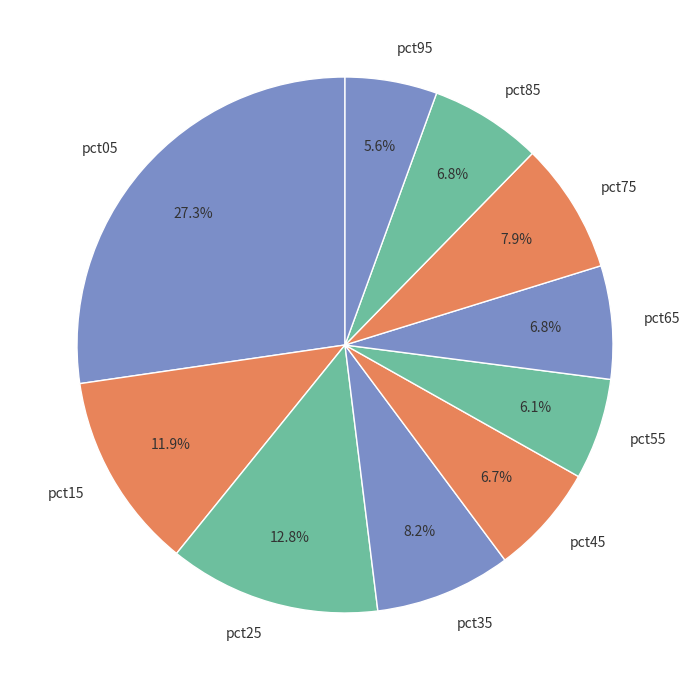

To the nearest percent, what percentage of the pie is pct05?

27%